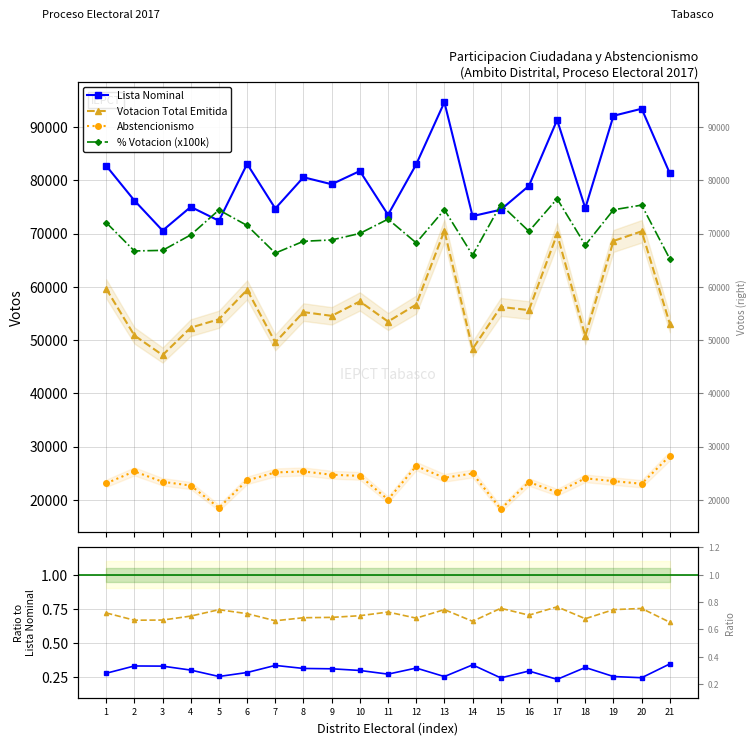

List the series in order of their peak value, highest first.

Lista Nominal, % Votacion (x100k), Votacion Total Emitida, Abstencionismo, Votacion / Lista Nominal, Abstencionismo / Lista Nominal